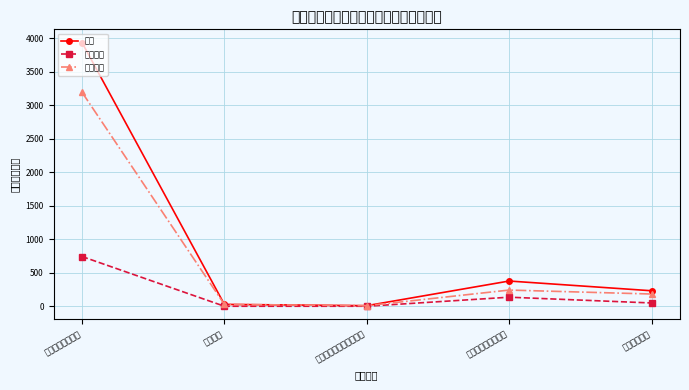

List the series in order of their overall mean, lowest first.

基本支出, 项目支出, 总计